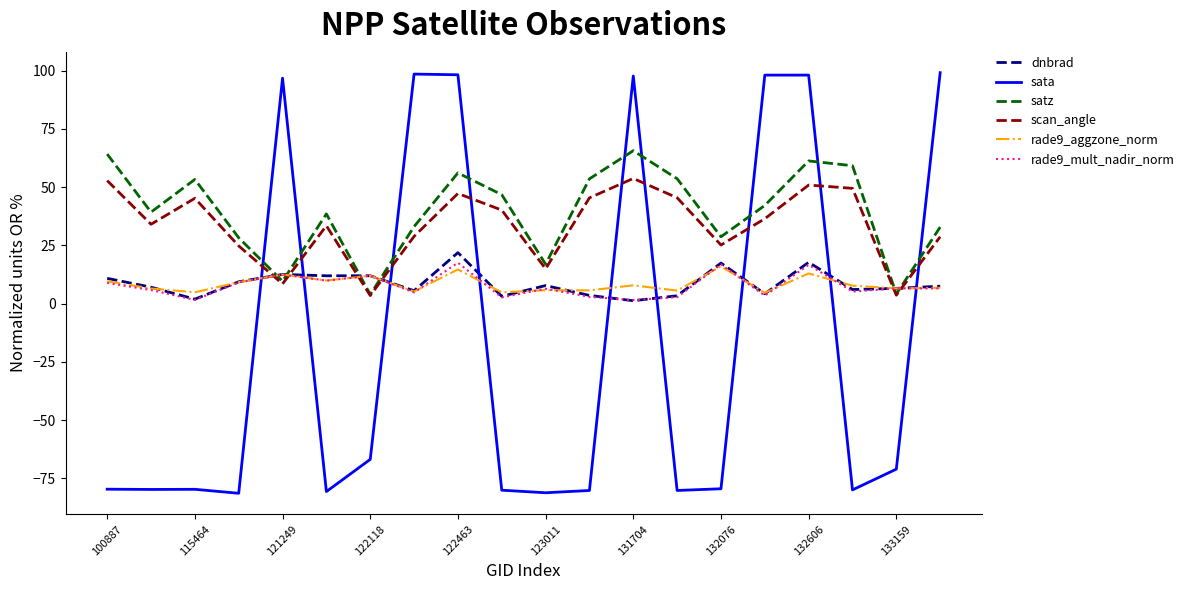

In sata, how many points are lower than both neighbors (excluding endpoints)?

6